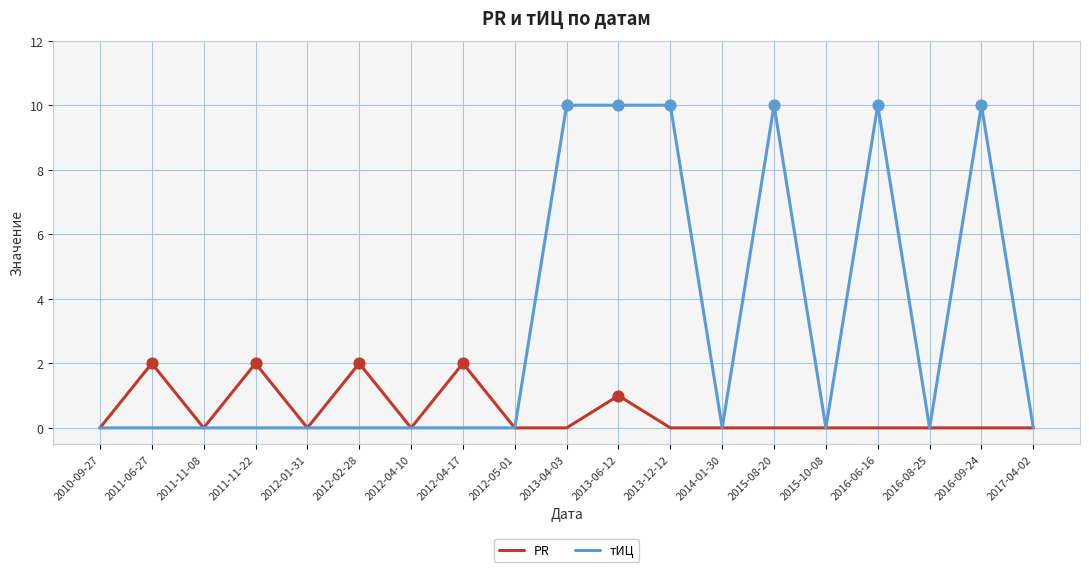

At how many categories does at least one series exceed 3?

6